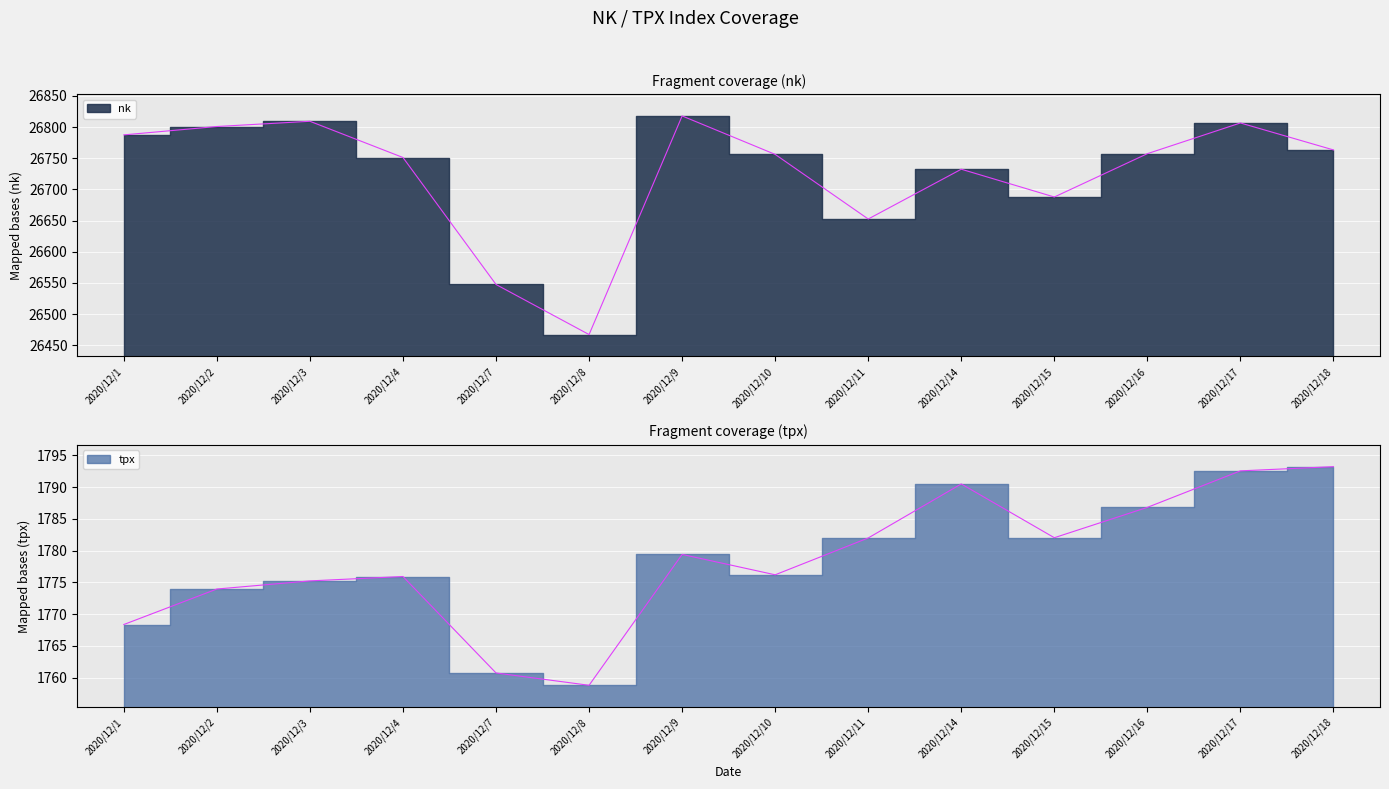

Which series changed the most between 2020/12/3 and 2020/12/18?

nk